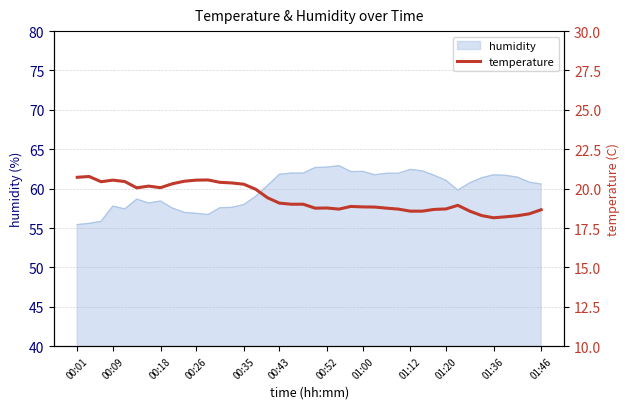

What is the highest value of the humidity series?

62.9